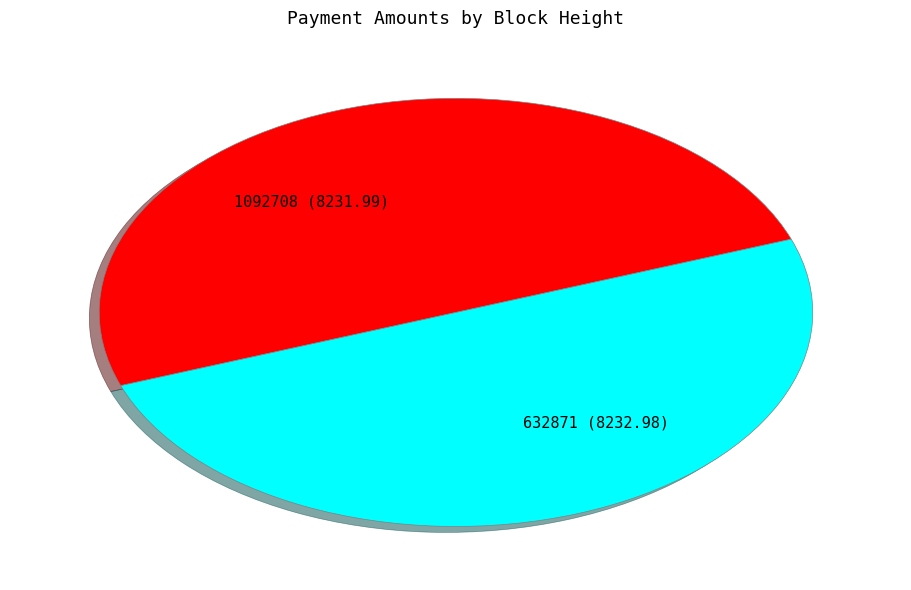

Approximately how many times larger is the value at 632871 (8232.98) compared to 1092708 (8231.99)?

1.0